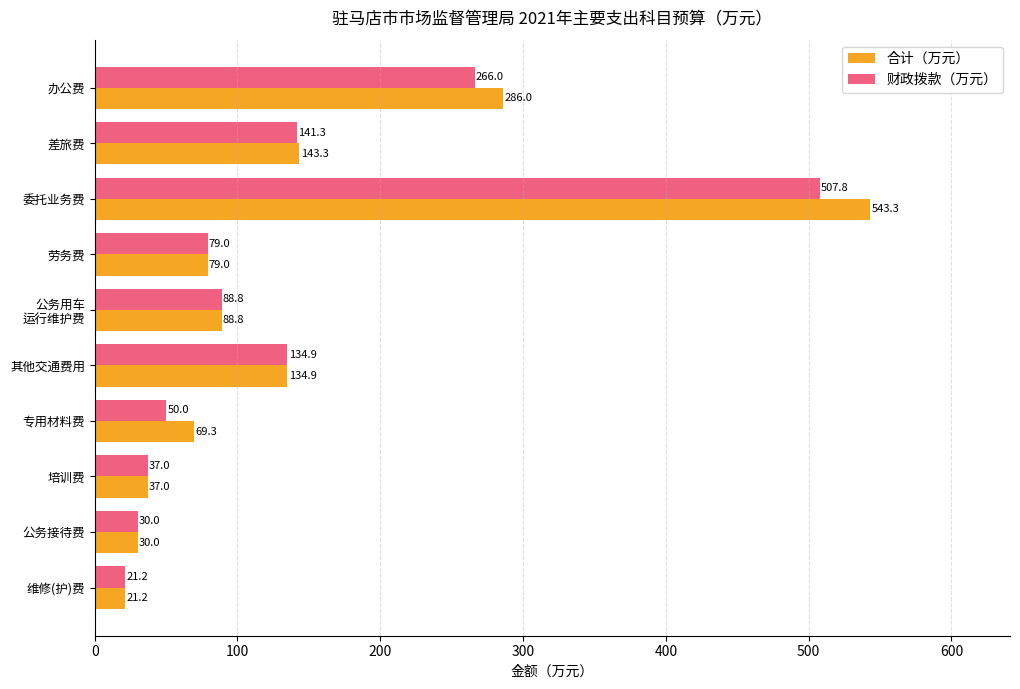

What is the smallest value displayed?

21.2